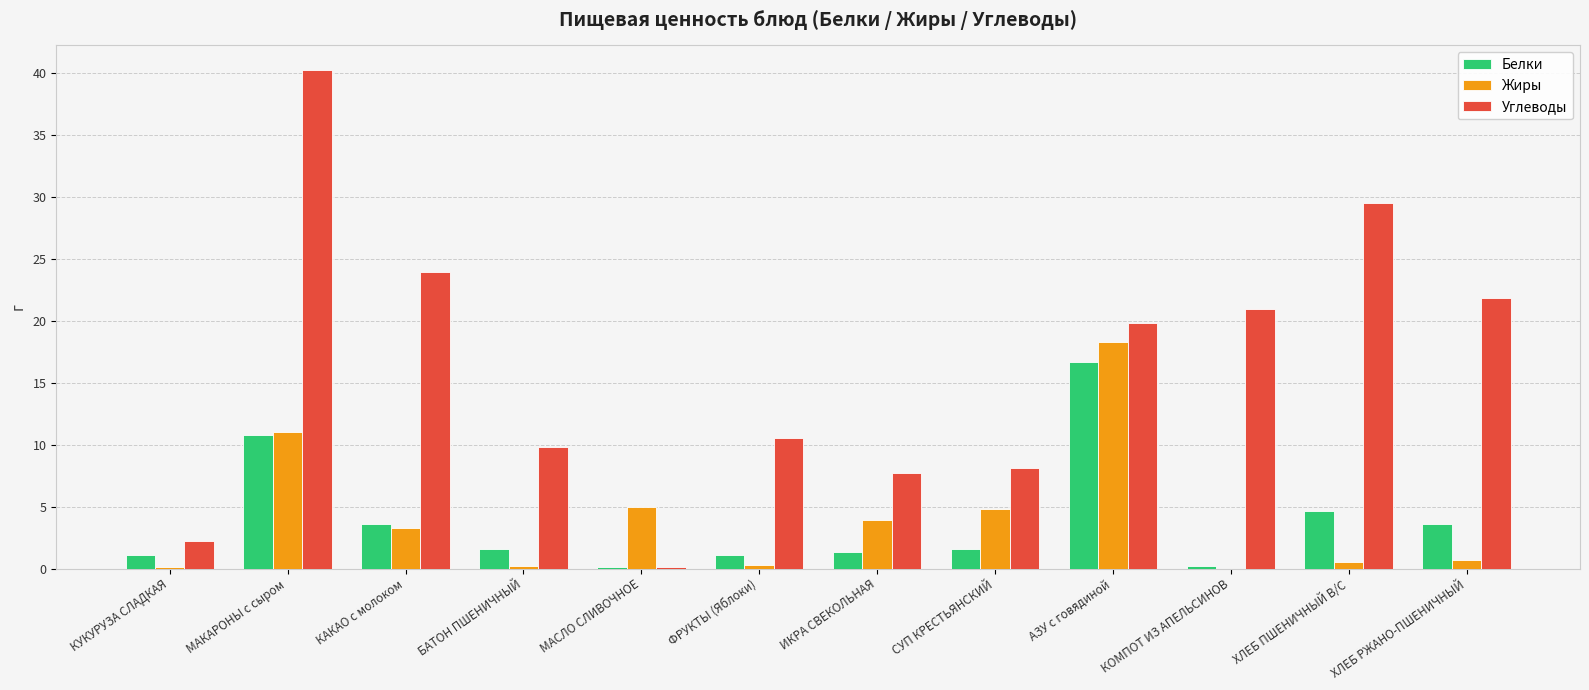

How many categories are shown in the chart?

12